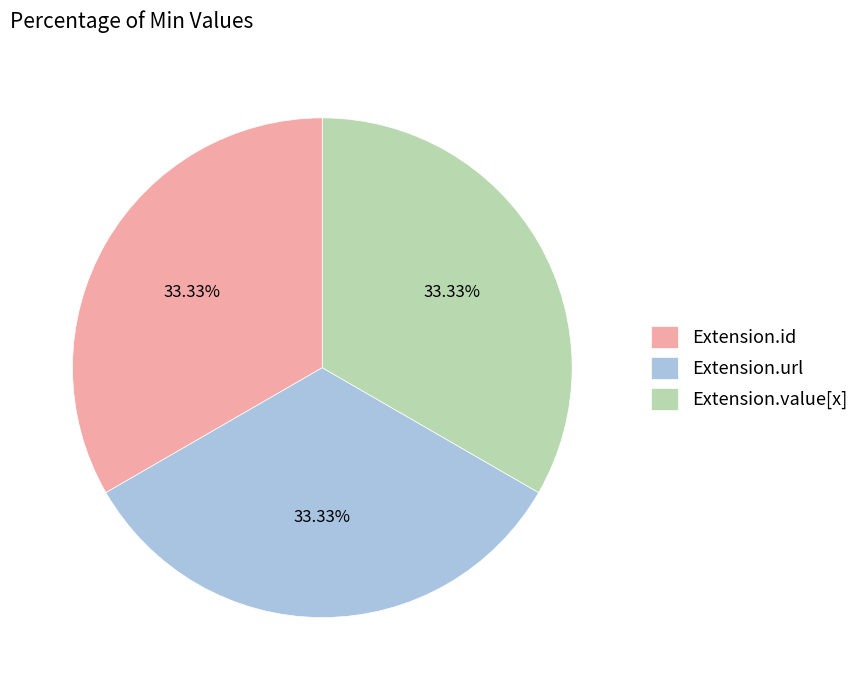

How many slices are in this pie chart?

3